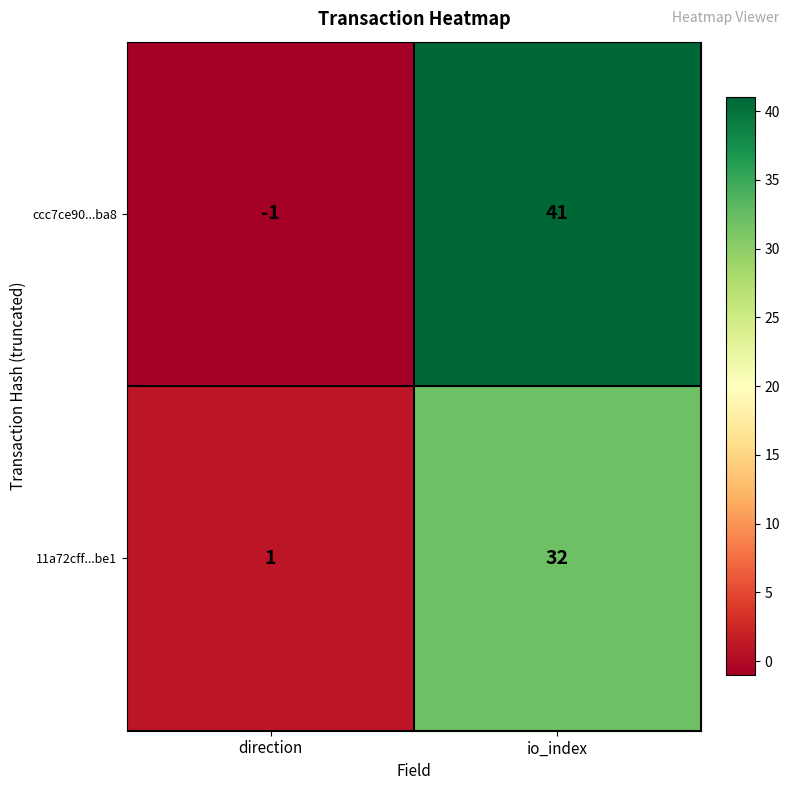

At which label is 11a72cff...be1 closest to 16?

direction